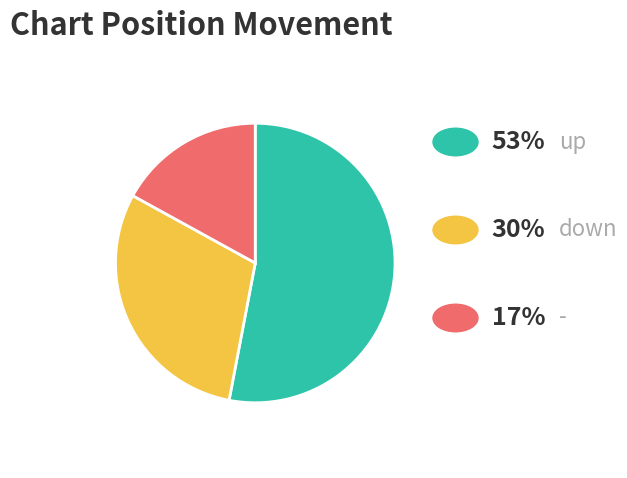

Does any single category account for the majority?

Yes